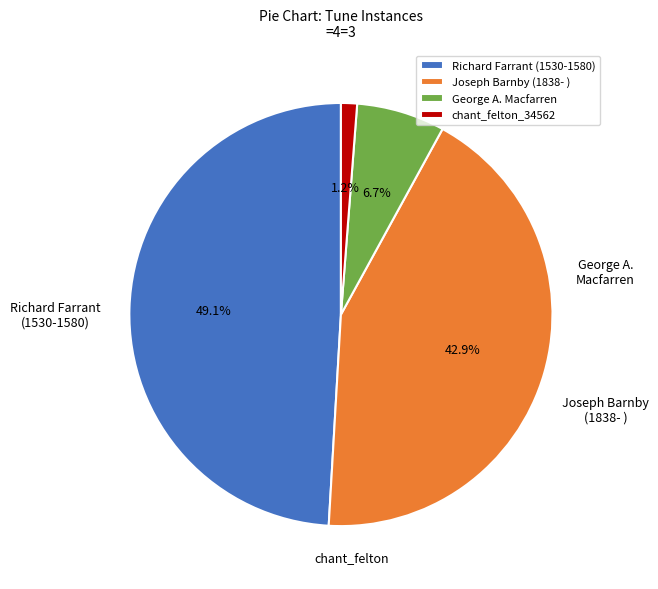

Does chant_felton_34562 represent more than half of the total?

No